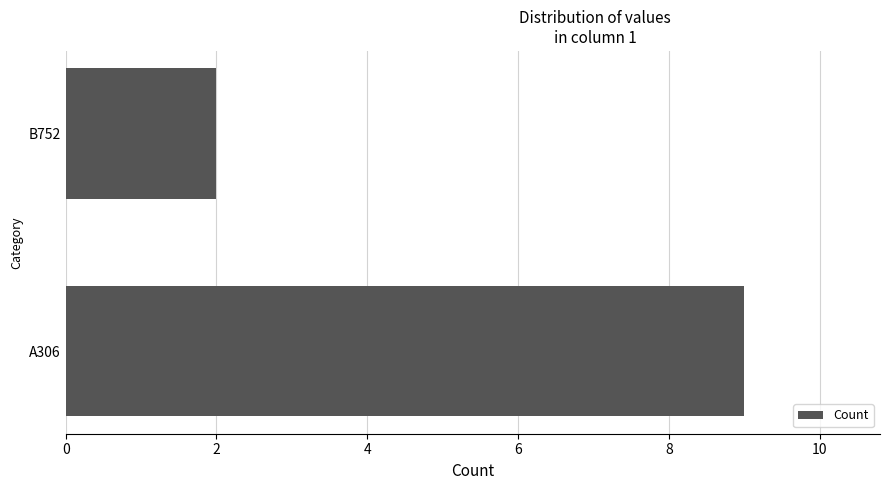

The value at B752 is 1. True or false?

False